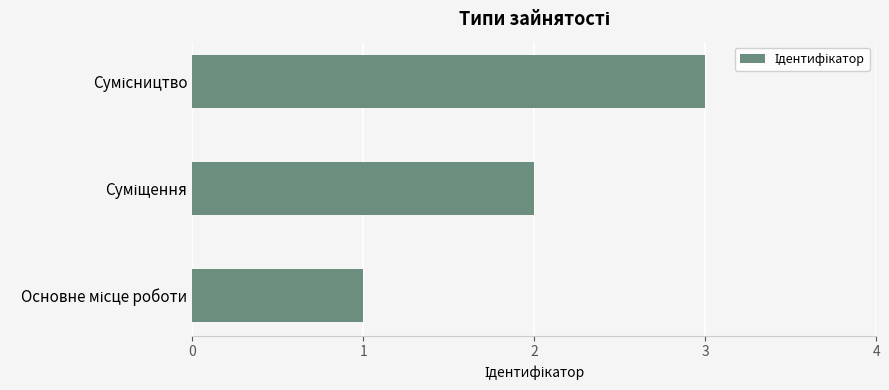

How many data points are less than 2?

1